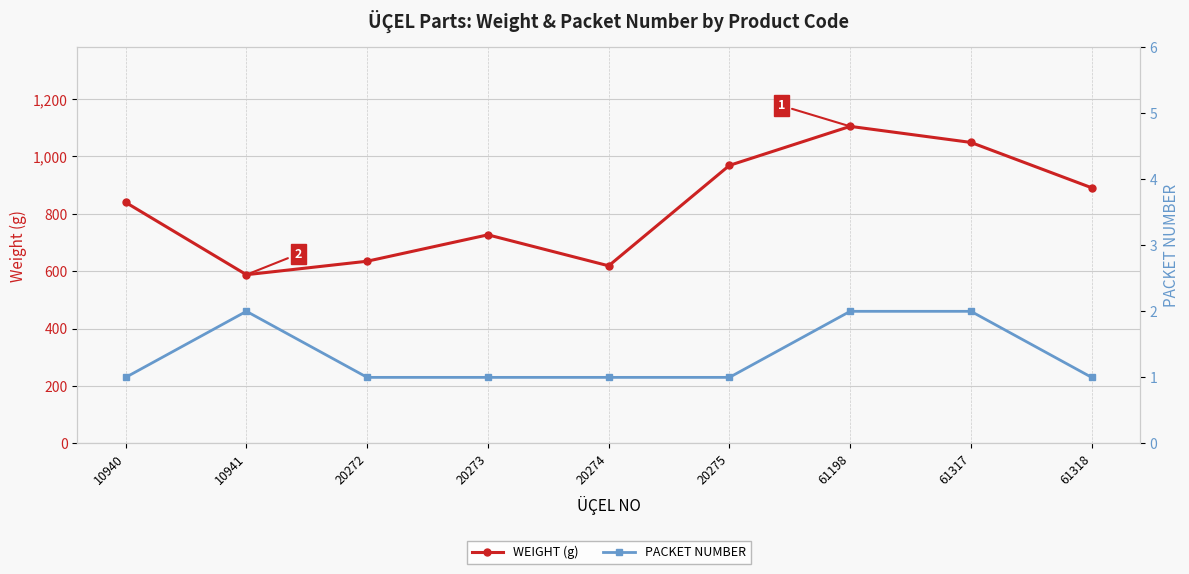

How many lines are shown in the chart?

2